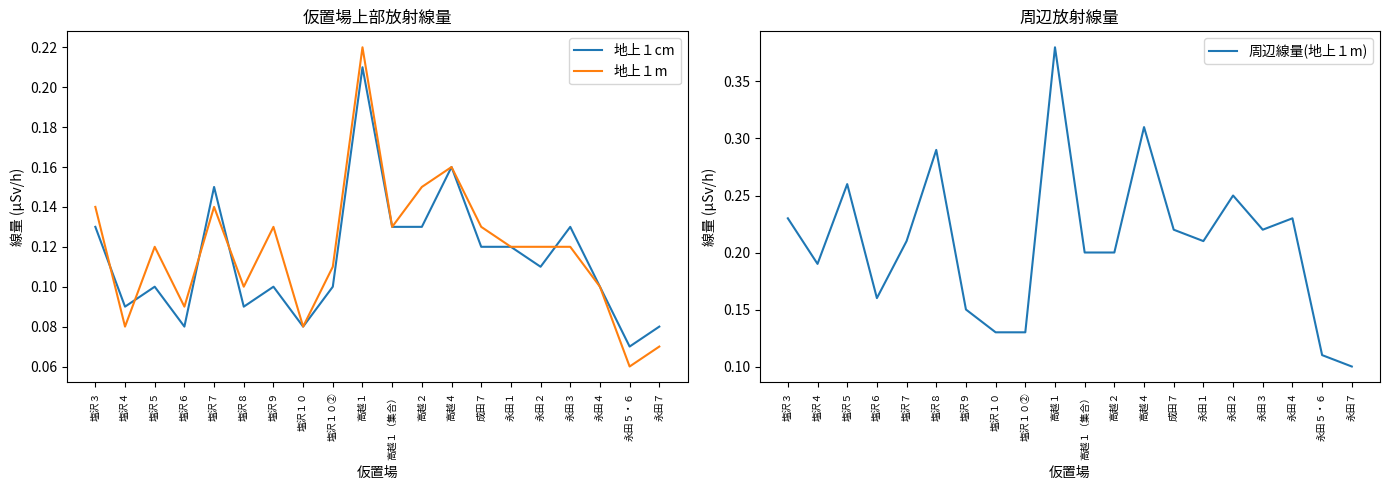

Where is 地上１cm nearest to the value 0?

永田５・６